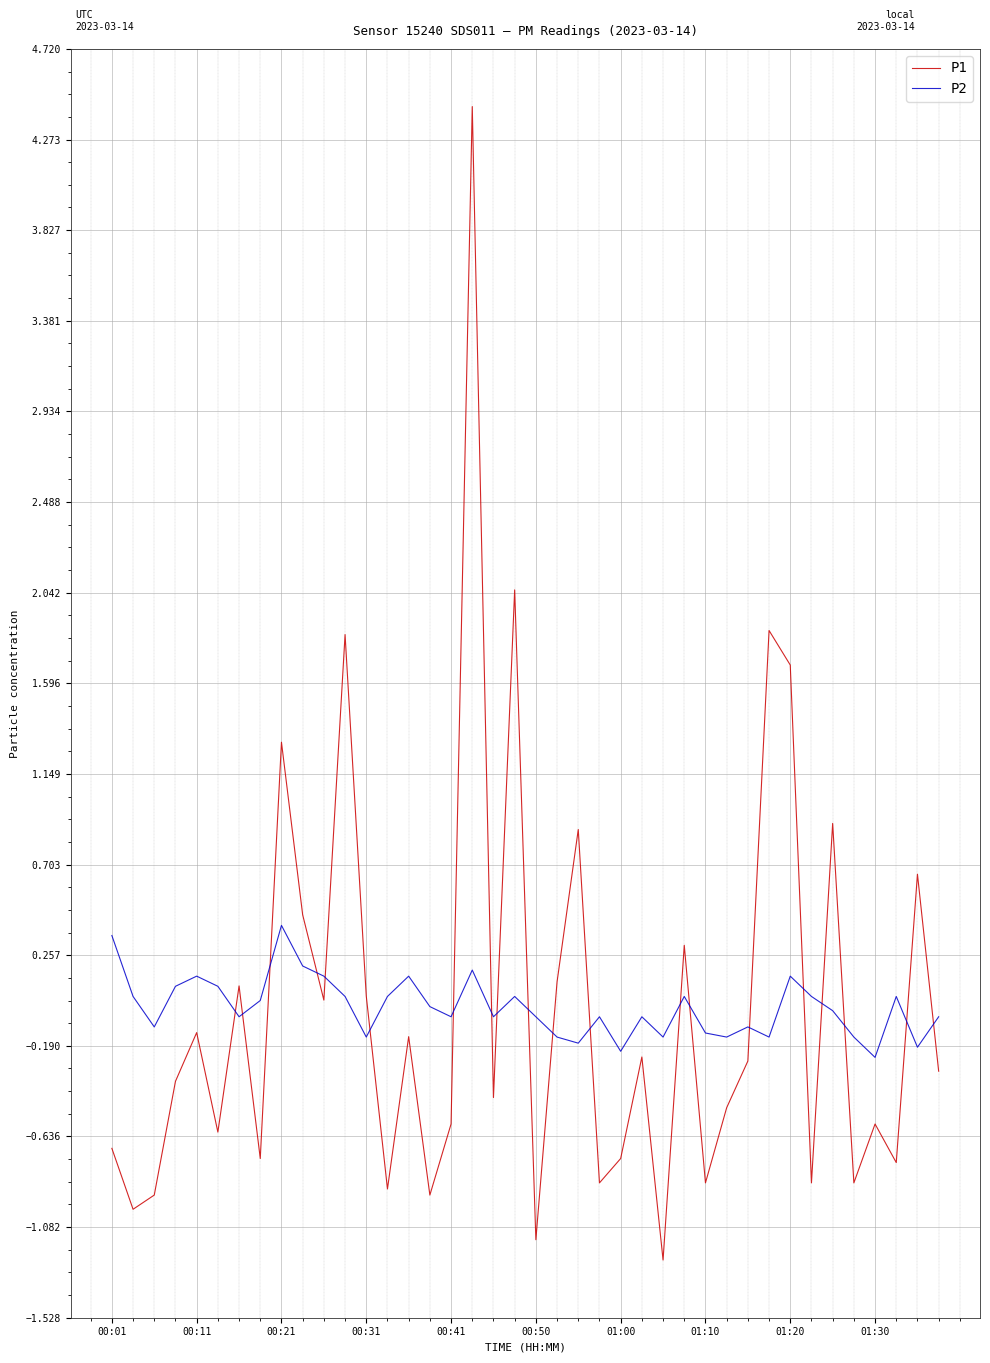

What is the minimum value shown in the chart?

-1.2